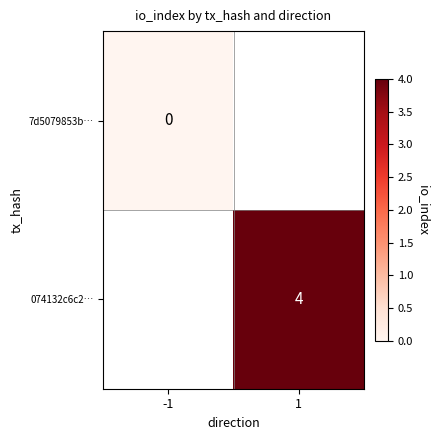

True or false: 074132c6c2… has a value of 4 at 1.

True